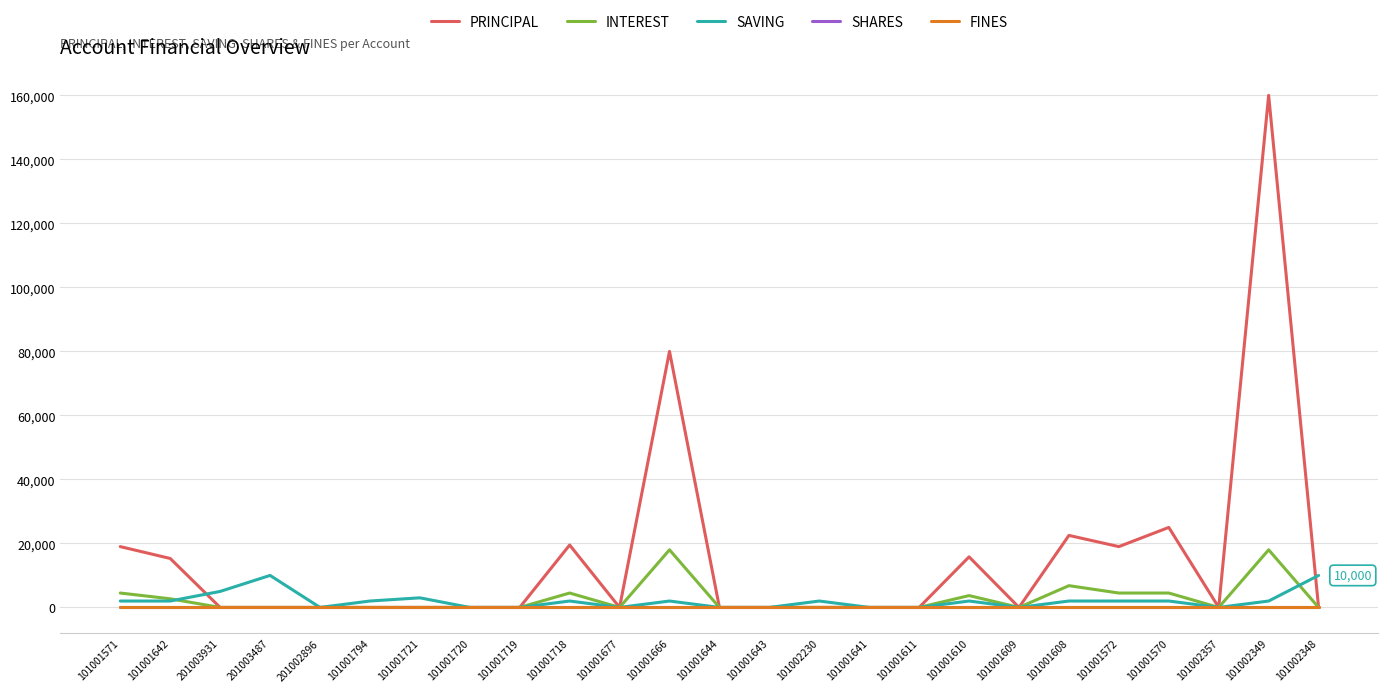

Which category has the highest value across all series?

101002349